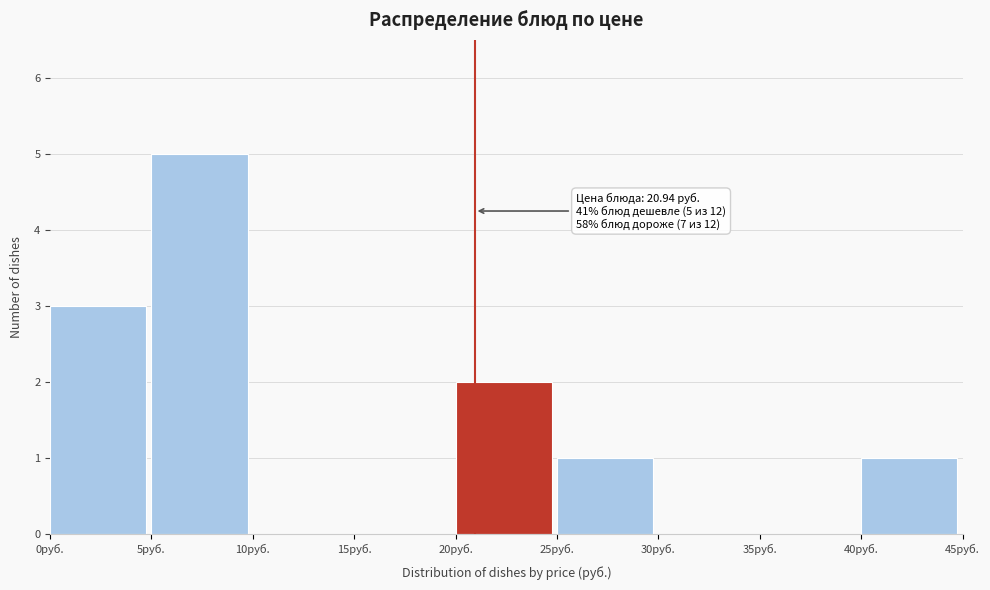

Over which range of the x-axis is the bar tallest?

5 to 10